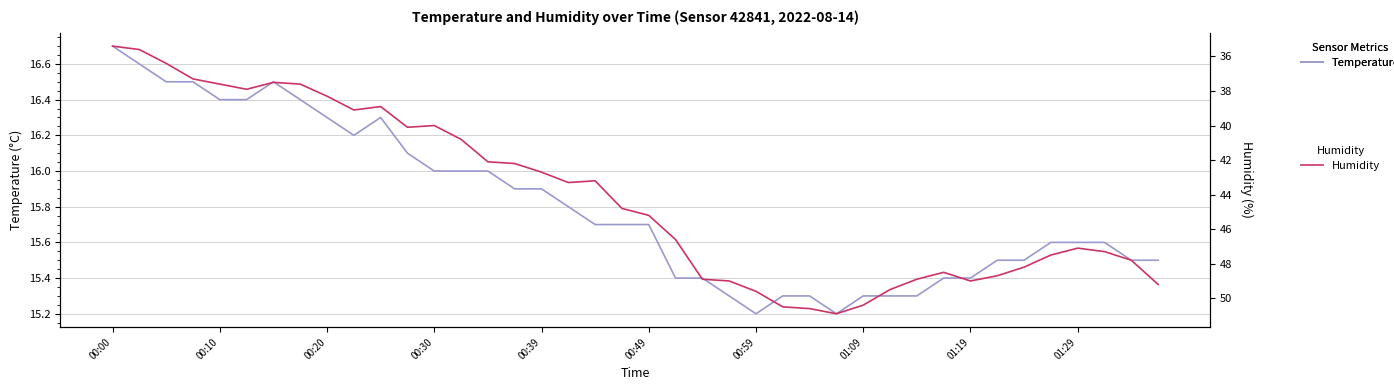

The Humidity series shows 50.6 at 26. True or false?

True